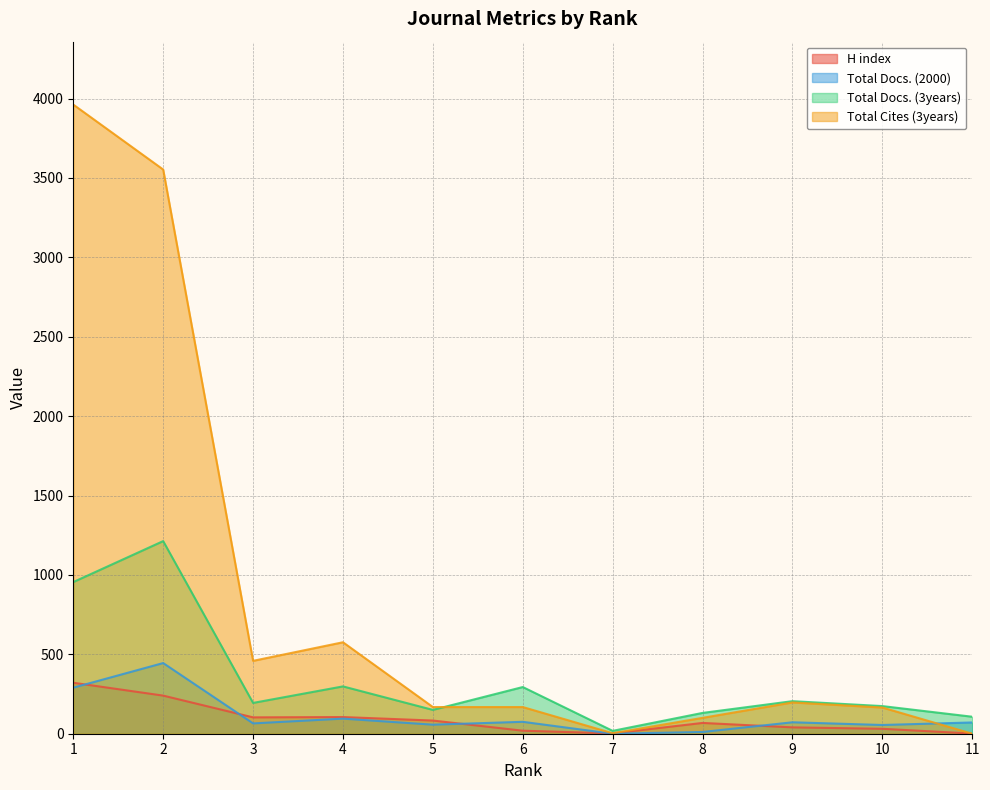

True or false: H index and Total Docs. (3years) intersect in this chart.

False